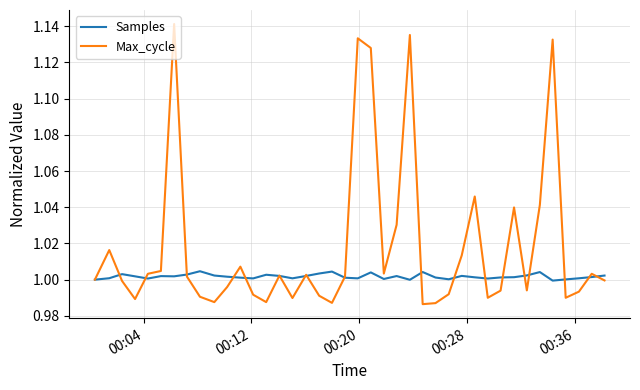

List the series in order of their overall mean, lowest first.

Samples, Max_cycle